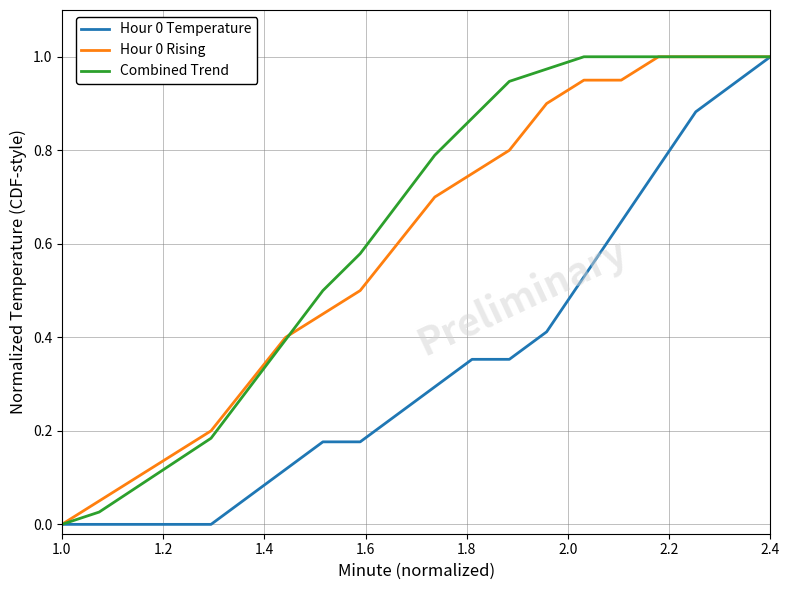

What is the difference between the maximum and minimum values in the Combined Trend series?

1.0